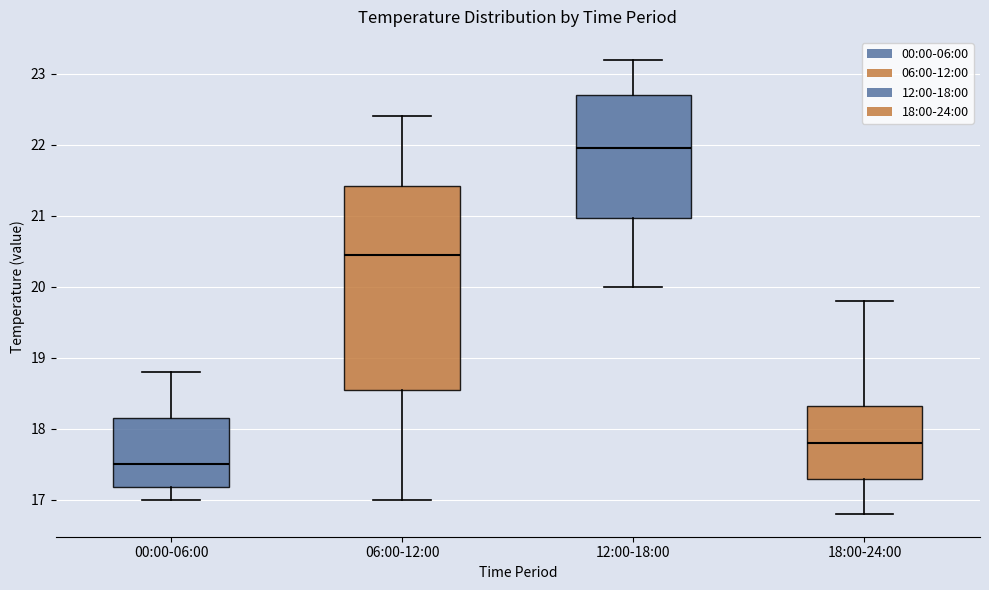

Reading left to right, read every box against the y-axis: the position of its median line, the range the box covers, and the ends of its whiskers. The values are not printed on the chart, so give them approximately, as read against the axis.

00:00-06:00: median 17.5, box 17.2 to 18.2, whiskers 17.0 to 18.8
06:00-12:00: median 20.5, box 18.6 to 21.4, whiskers 17.0 to 22.4
12:00-18:00: median 22.0, box 21.0 to 22.7, whiskers 20.0 to 23.2
18:00-24:00: median 17.8, box 17.3 to 18.3, whiskers 16.8 to 19.8